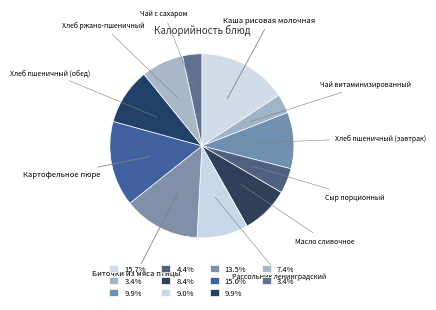

Does Чай витаминизированный account for over 50% of the chart?

No